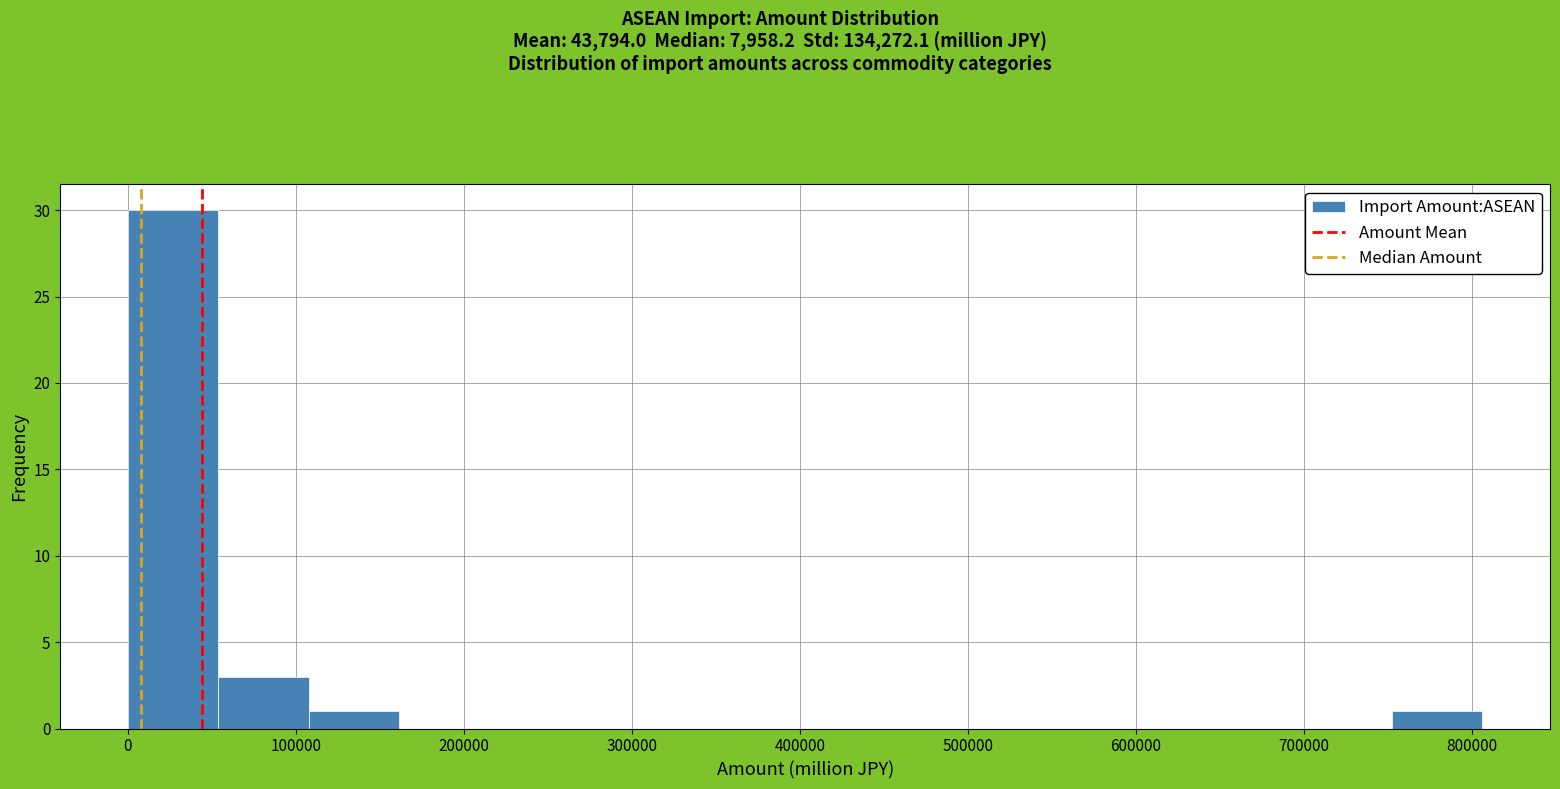

Over which range of the x-axis is the bar tallest?

0 to 50000